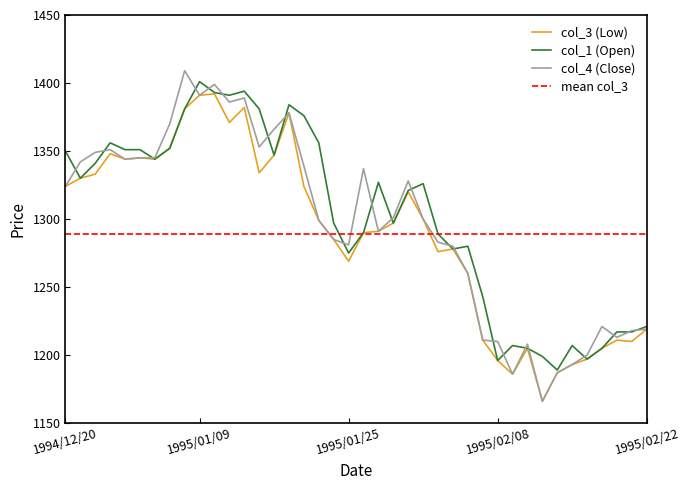

Rank the series at 1994/12/27 from lowest to highest value.

col_3, col_4, col_1